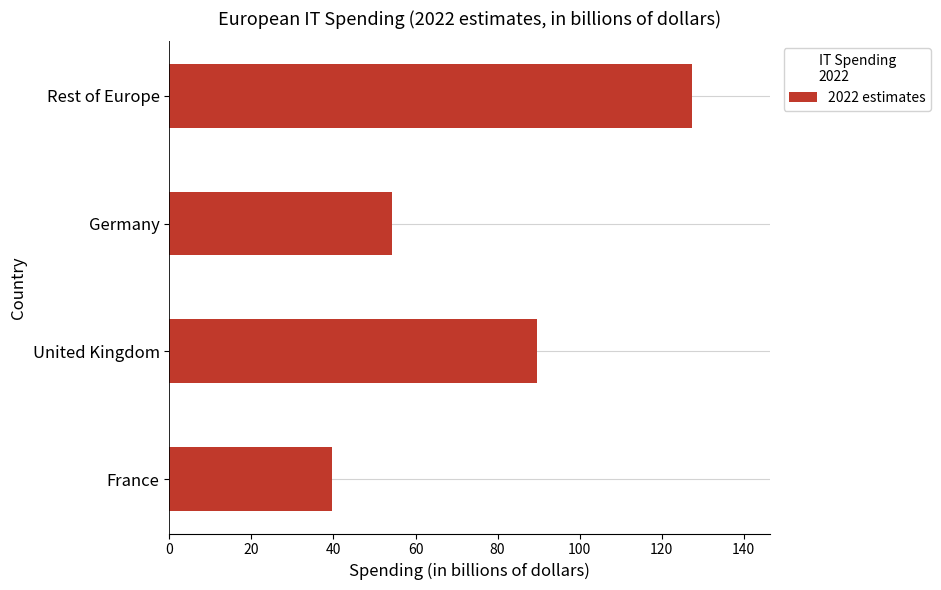

Reading bottom to top, list all the values displayed in this chart.

France=39.6	United Kingdom=89.7	Germany=54.2	Rest of Europe=127.3